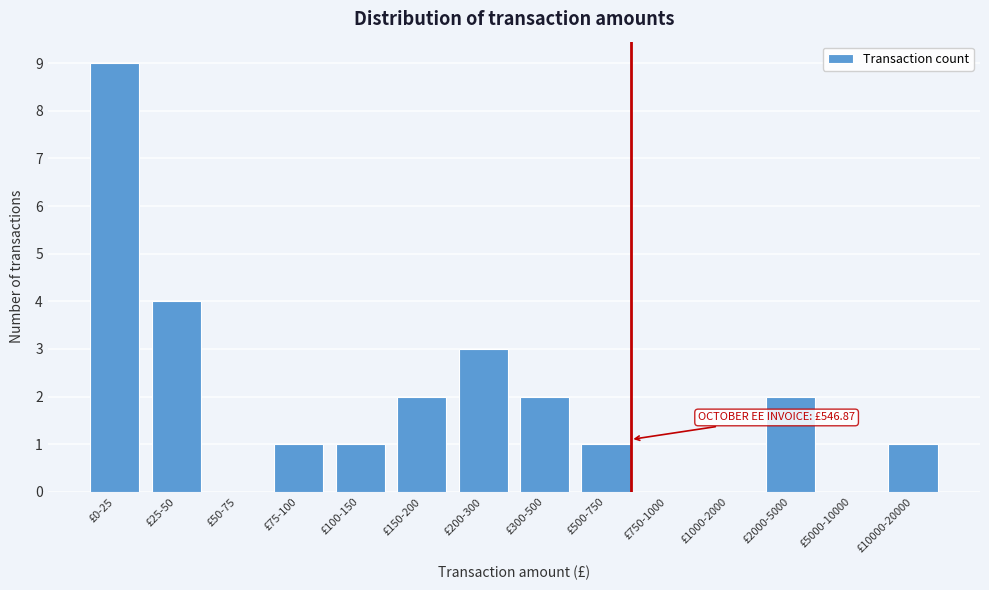

Reading left to right, transcribe all the data shown in this chart.

£0-25=9	£25-50=4	£50-75=0	£75-100=1	£100-150=1	£150-200=2	£200-300=3	£300-500=2	£500-750=1	£750-1000=0	£1000-2000=0	£2000-5000=2	£5000-10000=0	£10000-20000=1